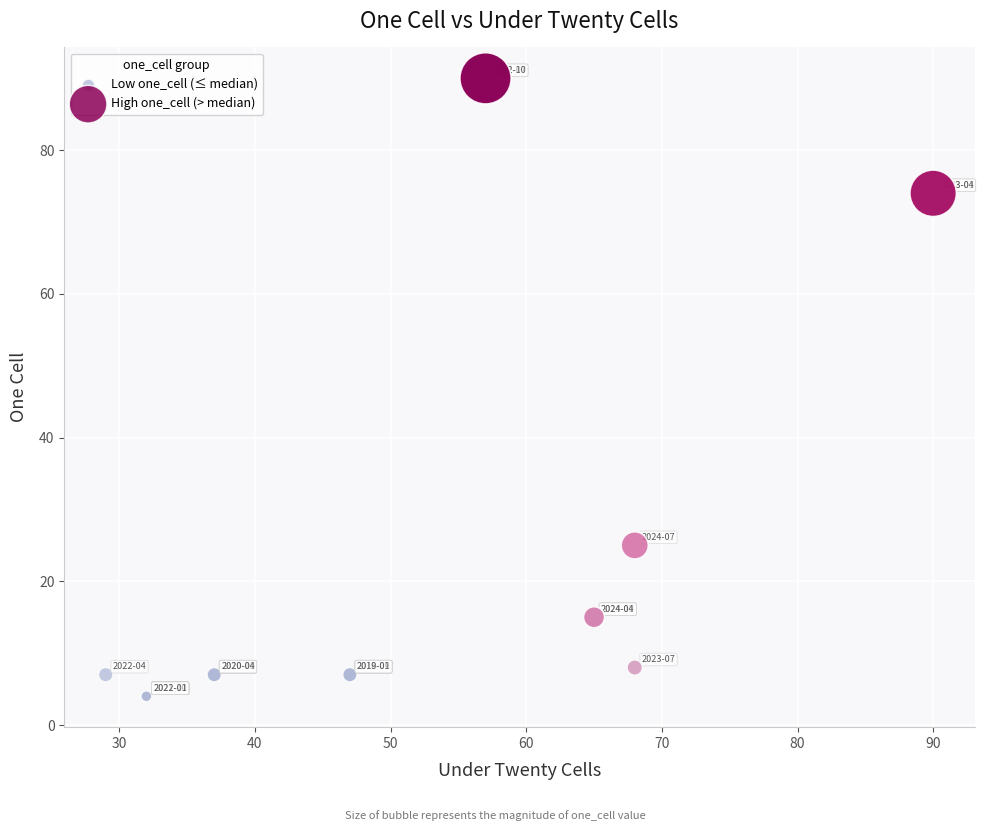

Which series has the widest spread of Y values?

High one_cell (> median)